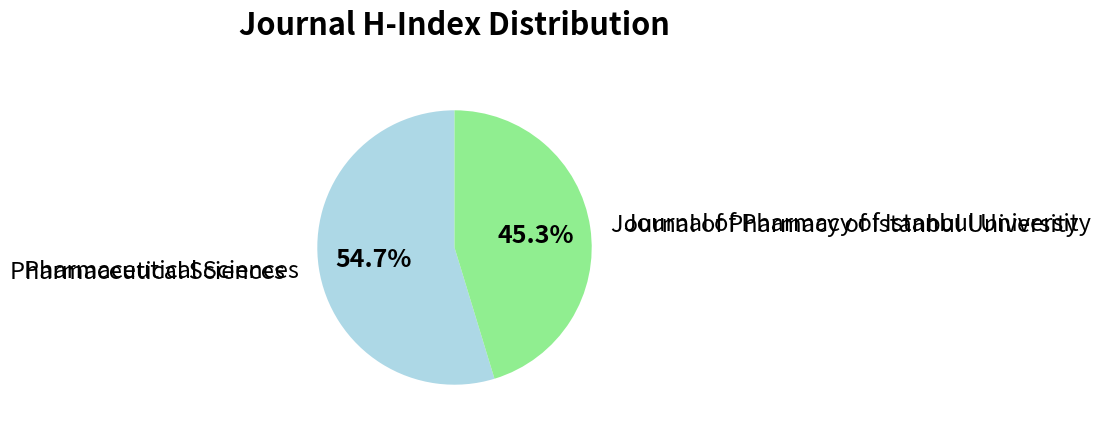

Is there any slice that represents more than half of the pie?

Yes